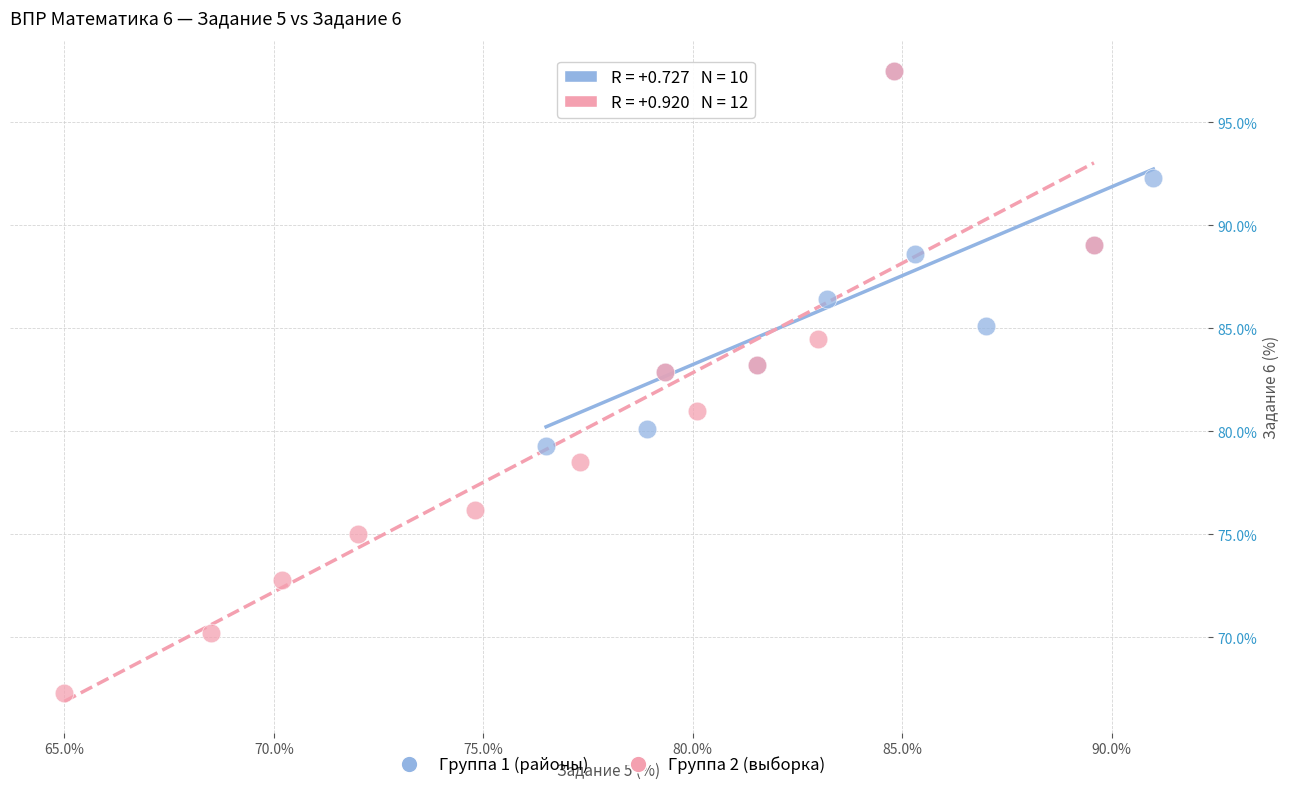

Which series has the widest spread of Y values?

Группа 2 (выборка)